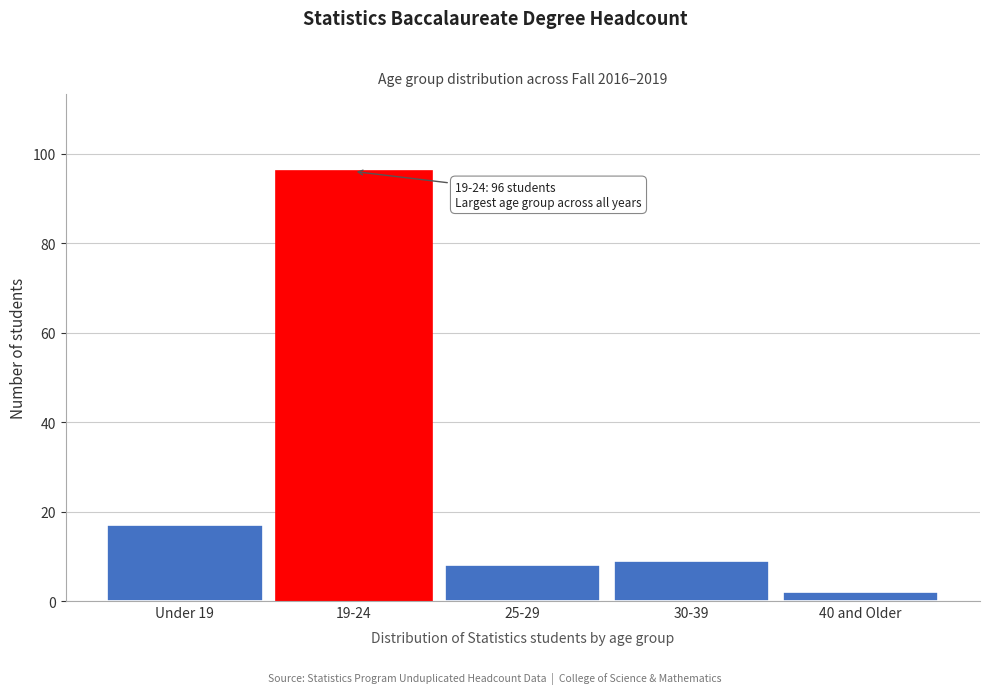

Reading left to right, extract all data points from this chart.

17	96	8	9	2